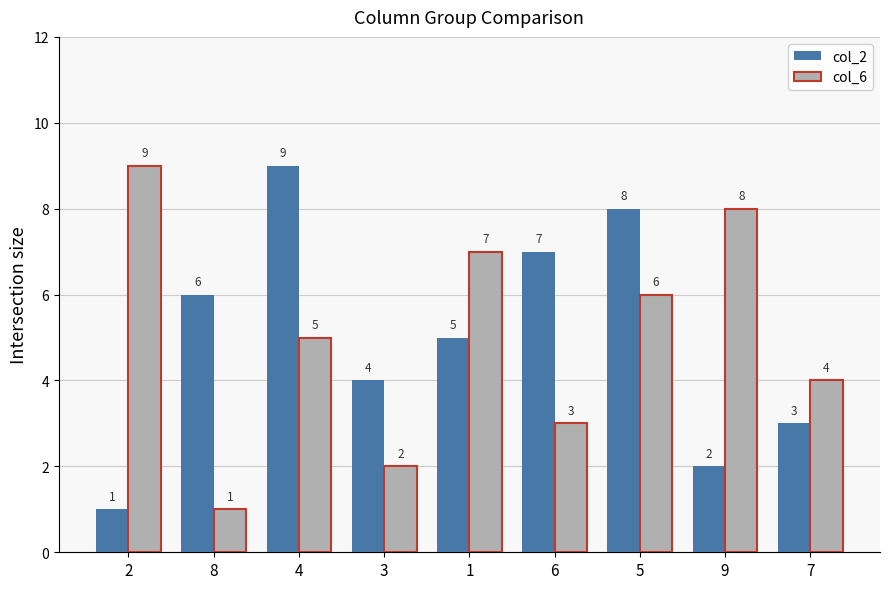

Is it true that col_2 equals 7 at 6?

True